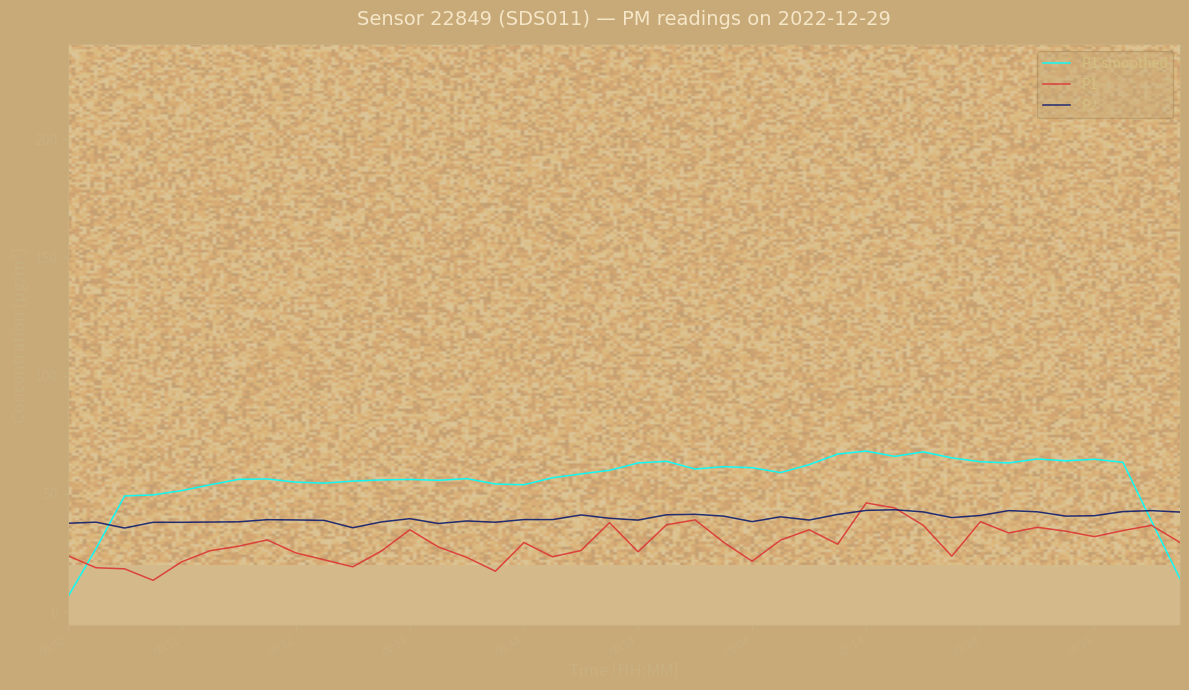

What is the greatest value displayed?

68.1